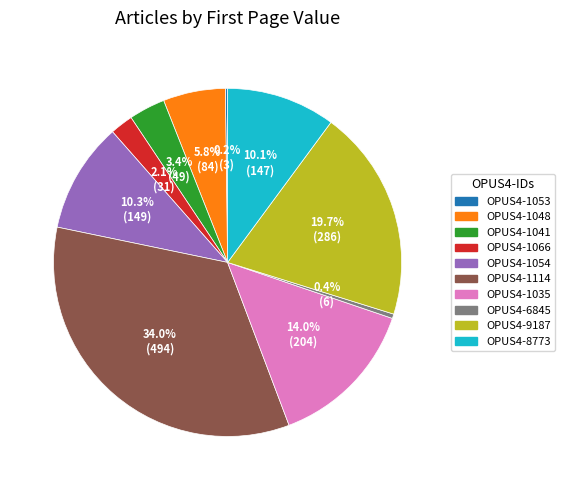

Which has a higher value, OPUS4-1114 or OPUS4-9187?

OPUS4-1114